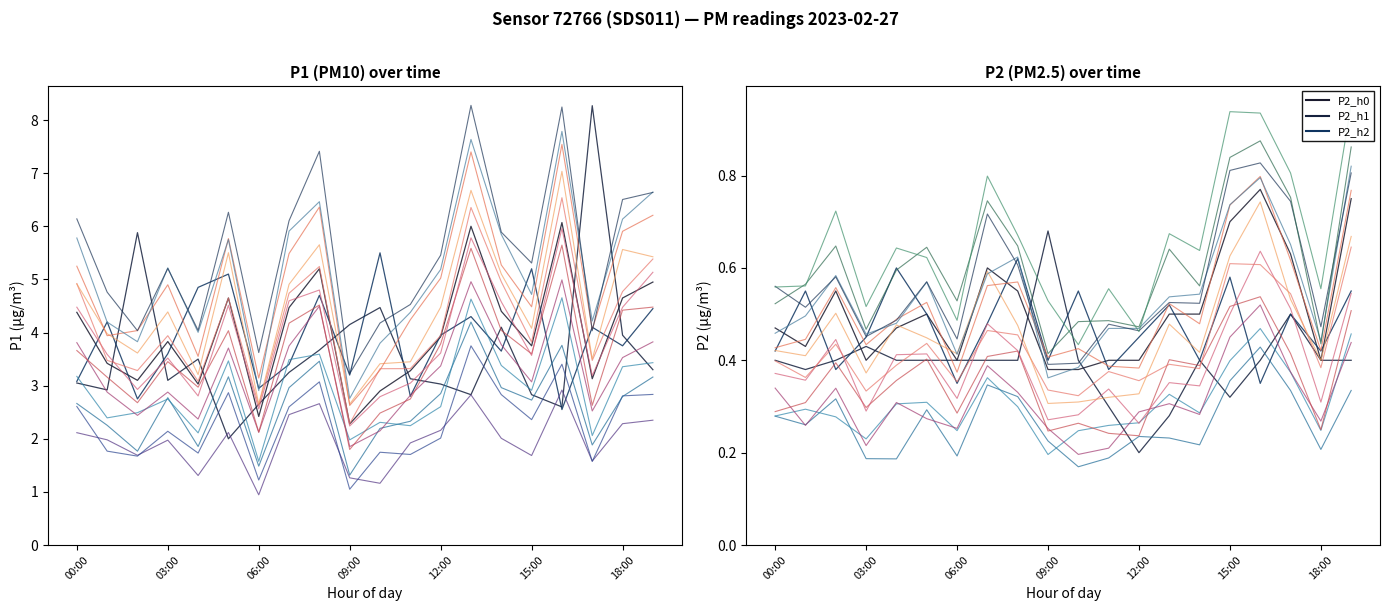

Where do P2_h2 and P2_h0 first cross each other?

00:00 and 01:00